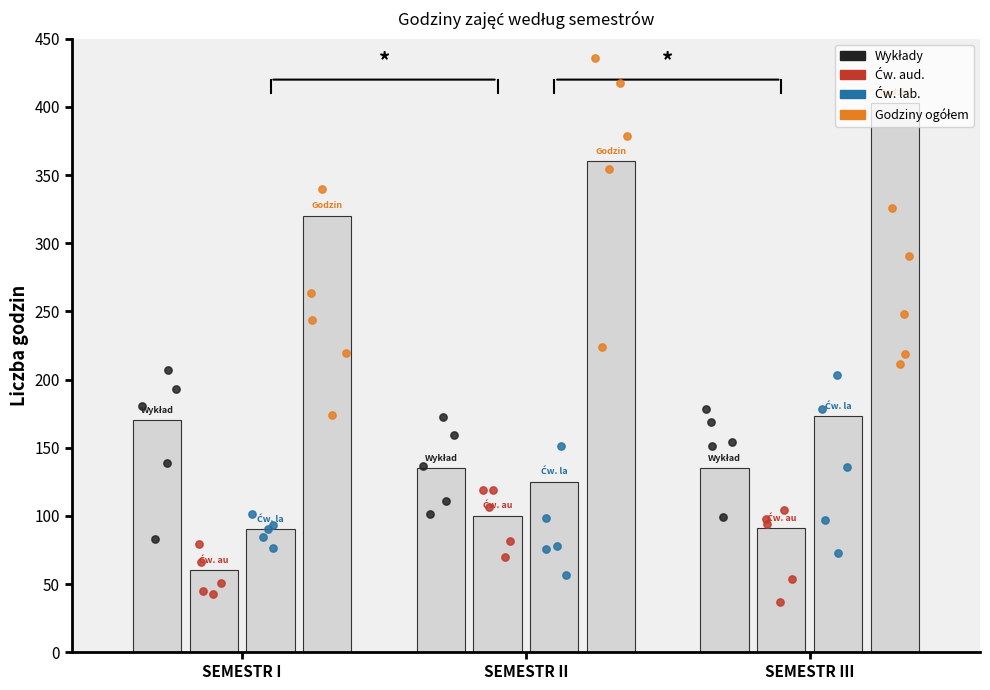

Is the value of Ćw. lab. at SEMESTR I greater than the value of Wykłady at SEMESTR II?

No